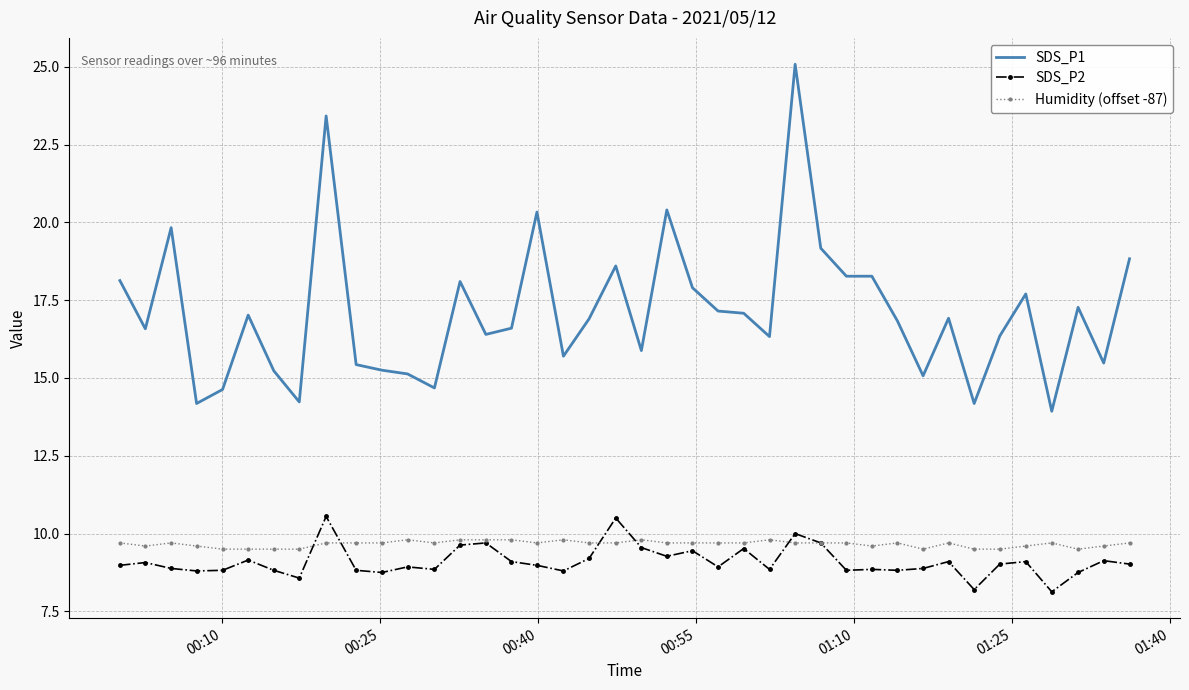

How many values in the SDS_P1 series exceed 16?

26